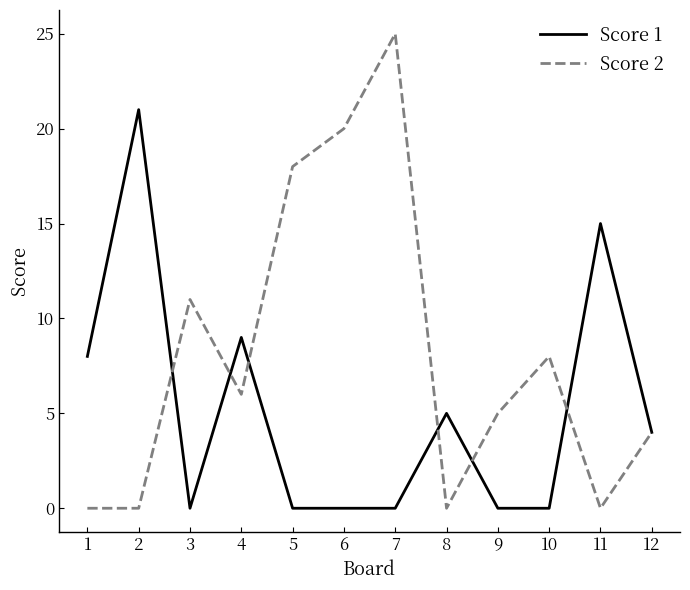

Between 6 and 11, which series saw the biggest shift?

Score 2